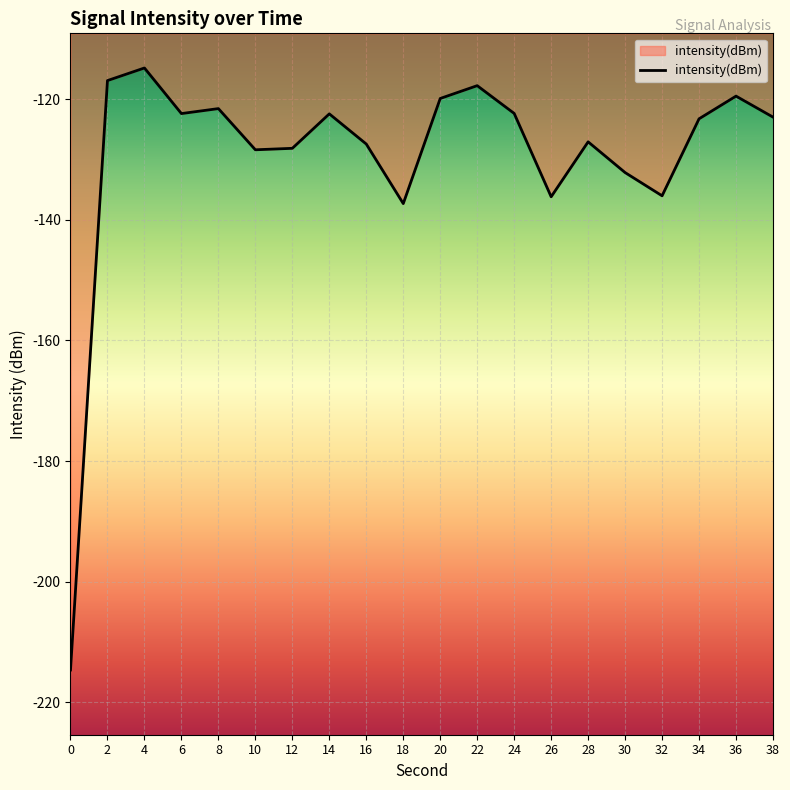

Does the chart have visible grid lines?

Yes